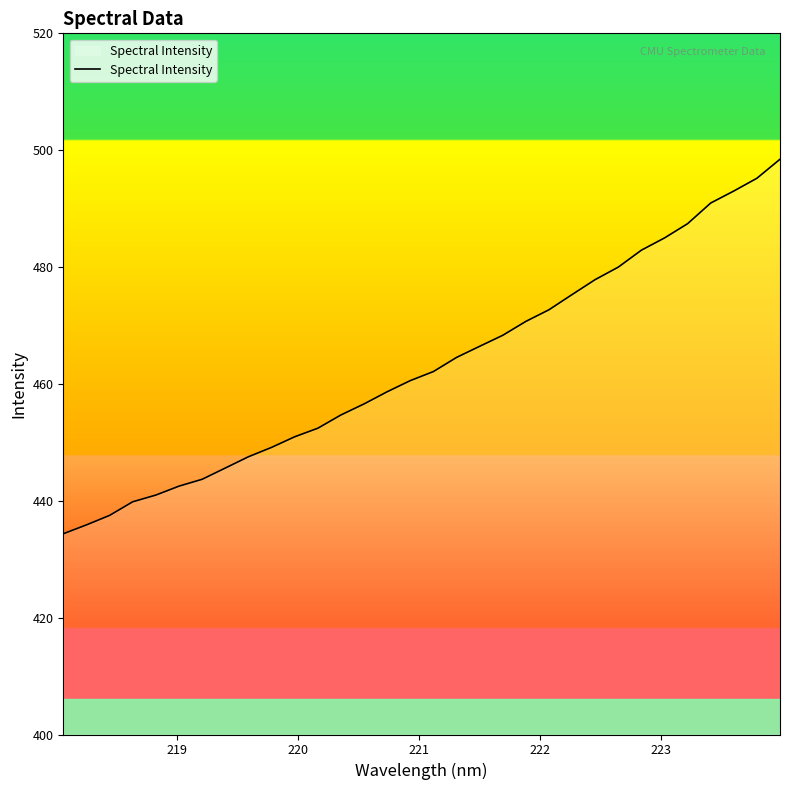

What is the difference between the maximum and minimum values?

64.1